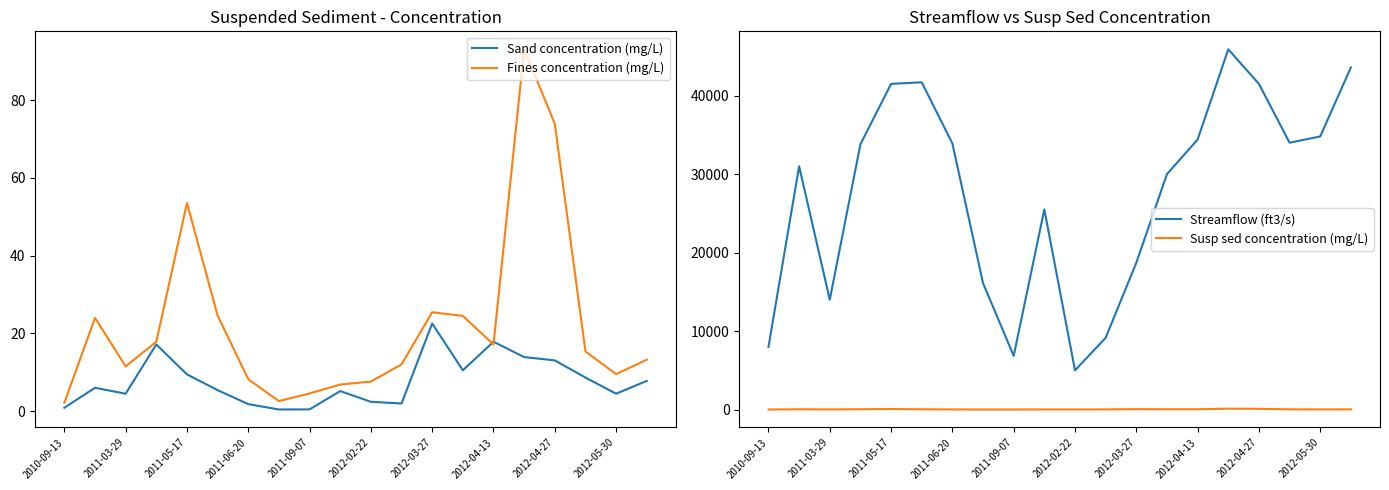

What is the maximum value for Sand concentration (mg/L)?

22.6